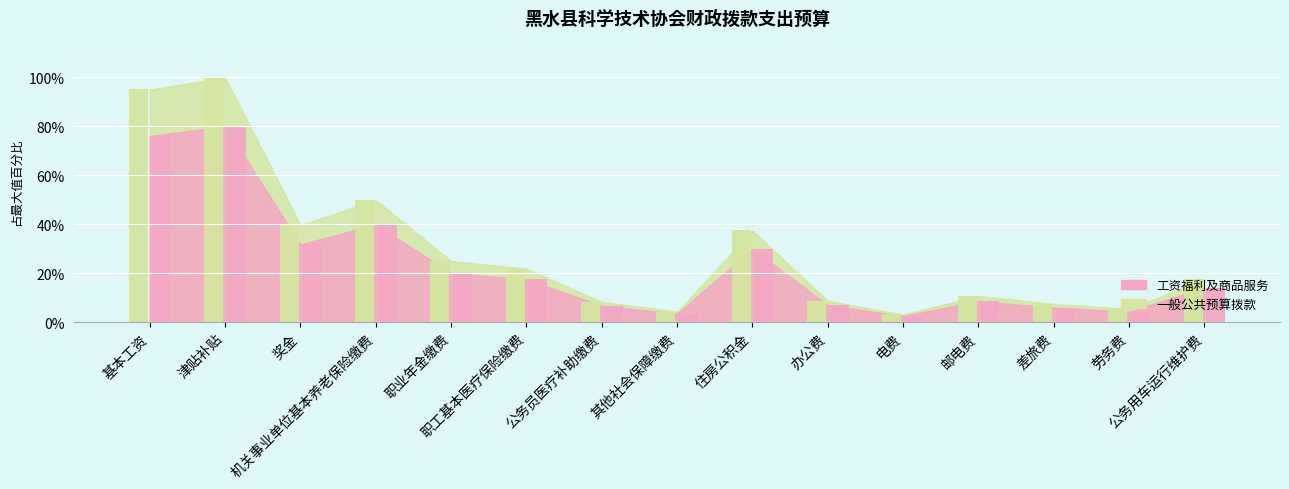

Between 邮电费 and 职工基本医疗保险缴费, which is larger?

职工基本医疗保险缴费